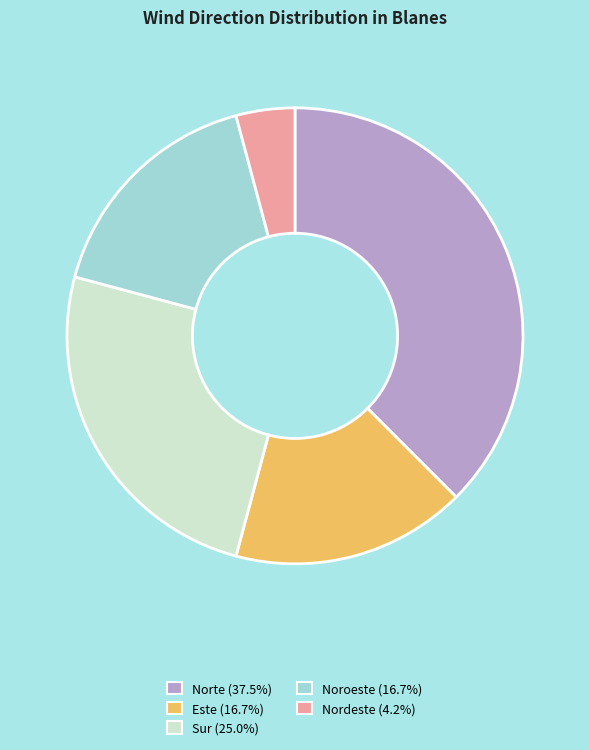

Approximately how many times larger is the value at Norte compared to Nordeste?

9.0